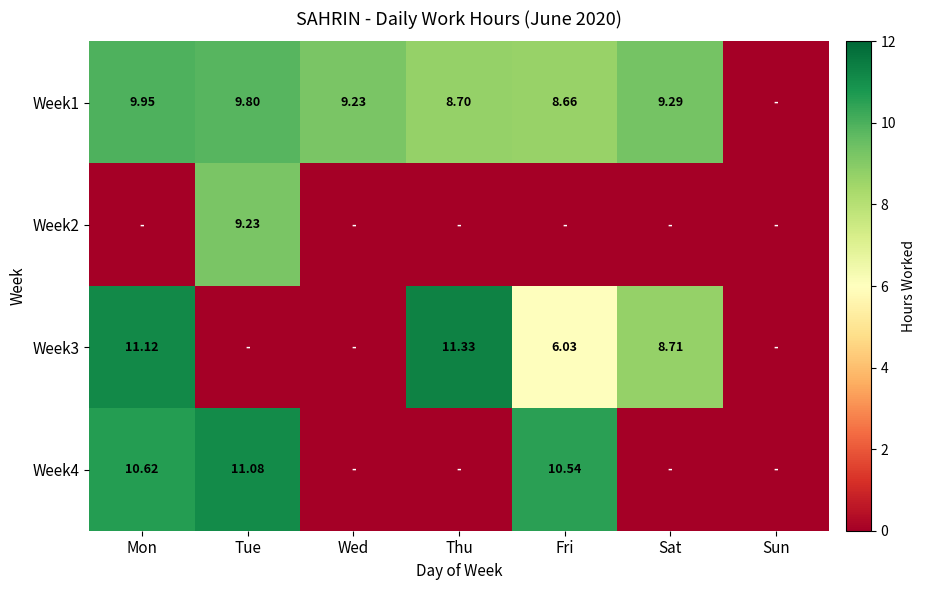

How many values in Week1 are above zero?

6